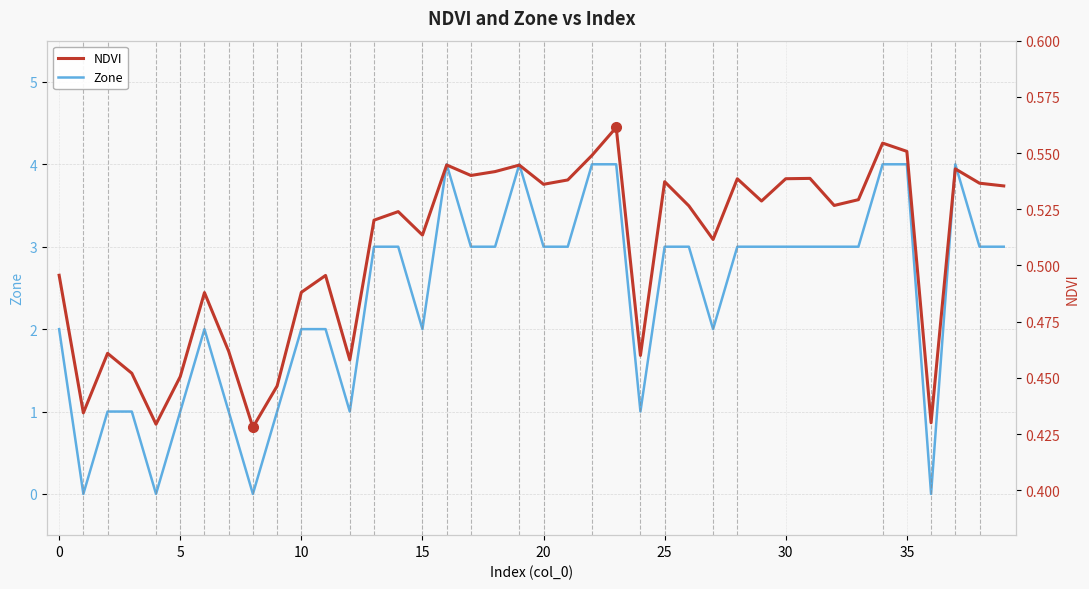

How many lines are shown in the chart?

2